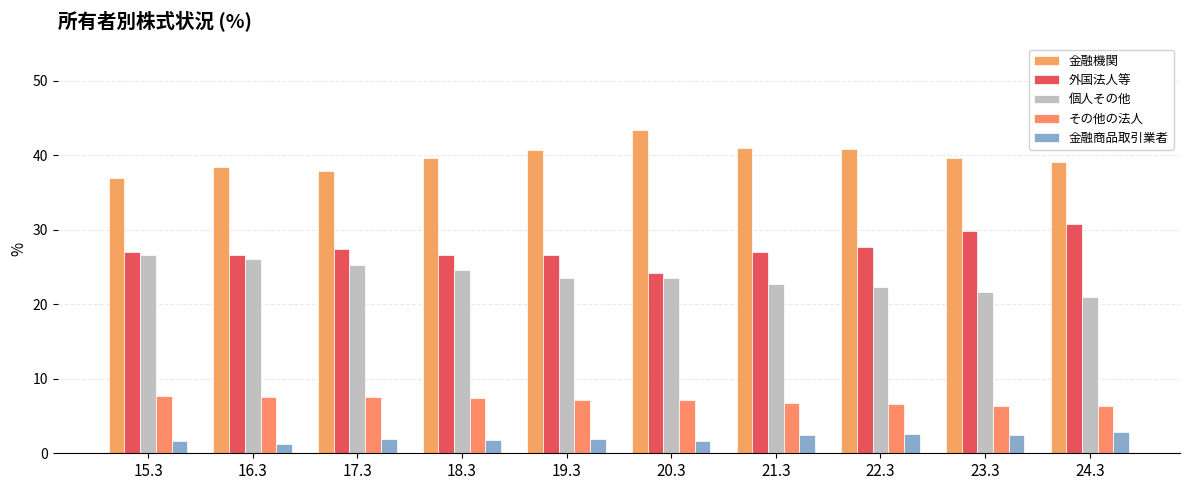

Where does the 金融機関 series first go above 39?

18.3